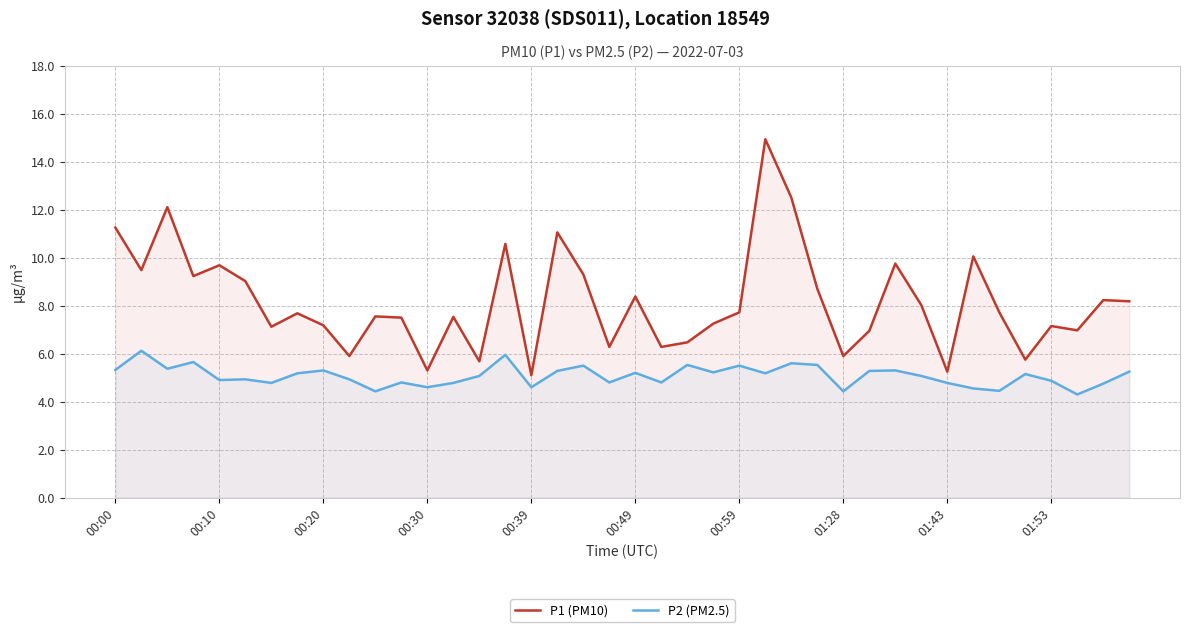

What is the highest value of the P2 (PM2.5) series?

6.1